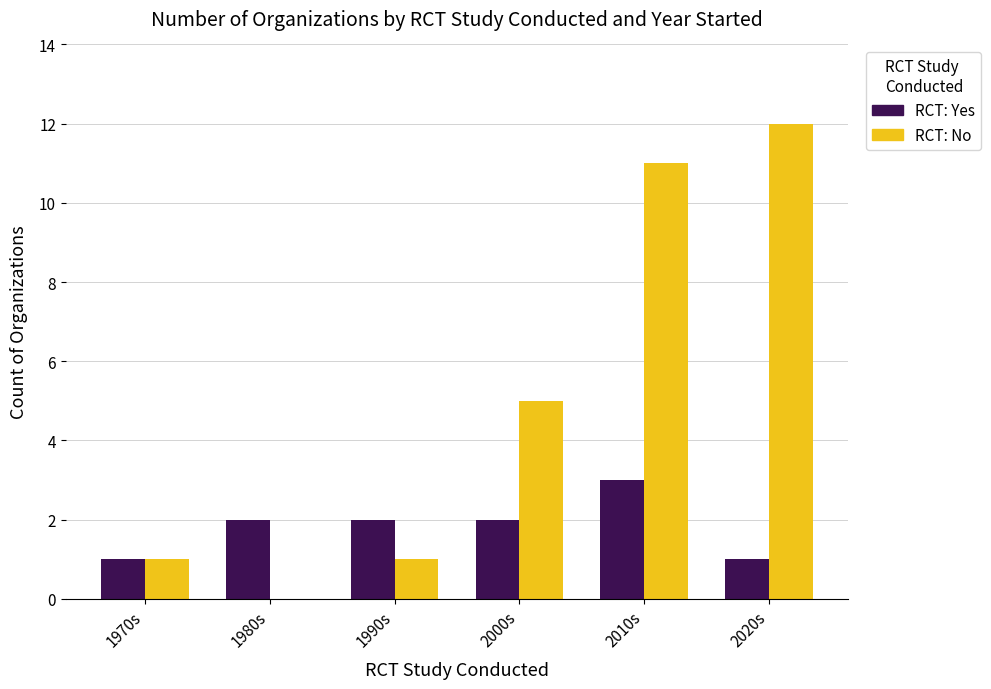

What is the sum of all RCT: No values?

30